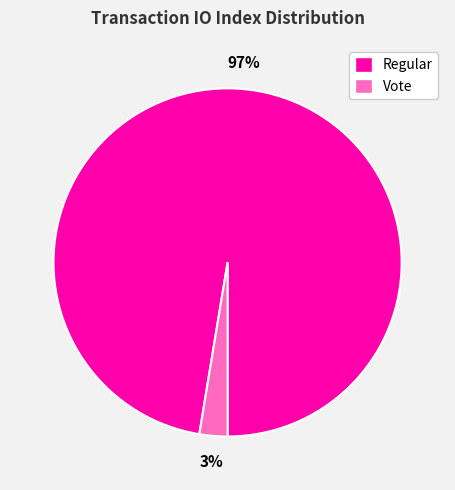

The Regular slice represents 90% of the pie. True or false?

False